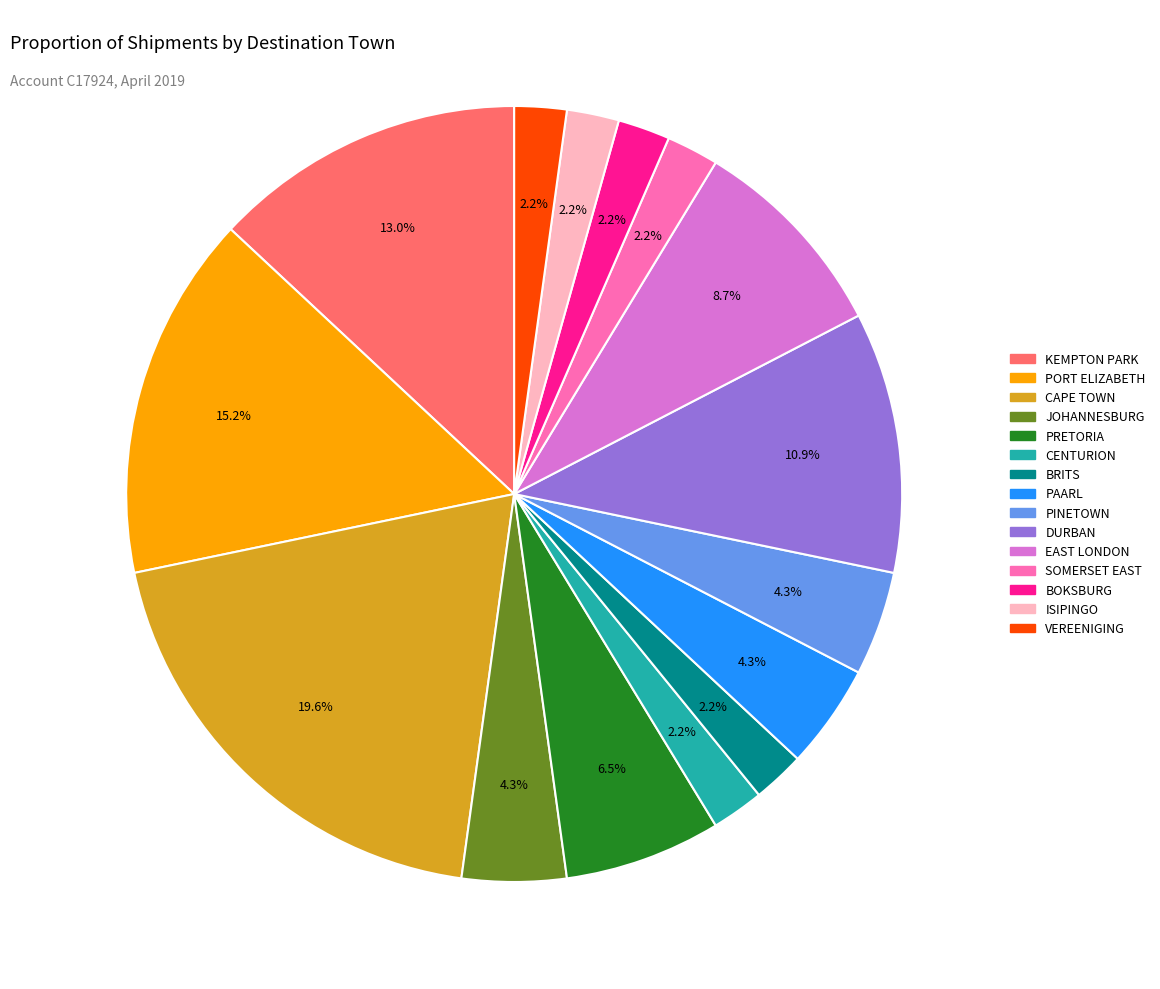

To the nearest percent, what is the average slice percentage?

7%